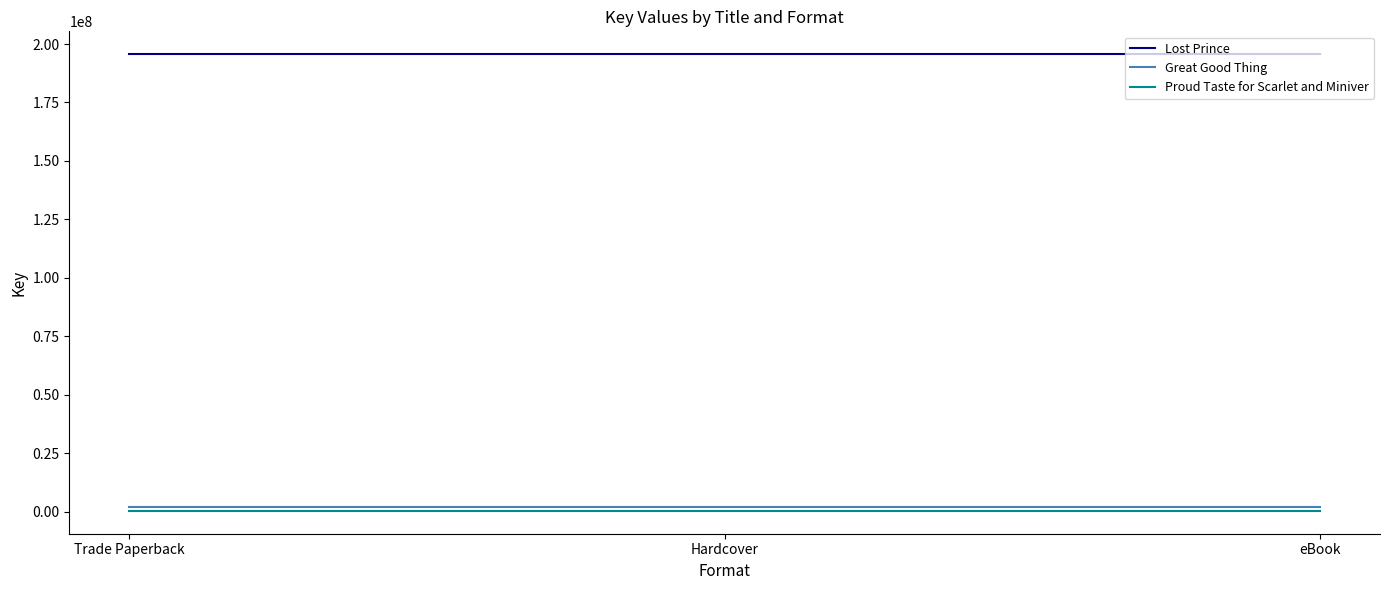

At how many categories does at least one series exceed 102826973?

3